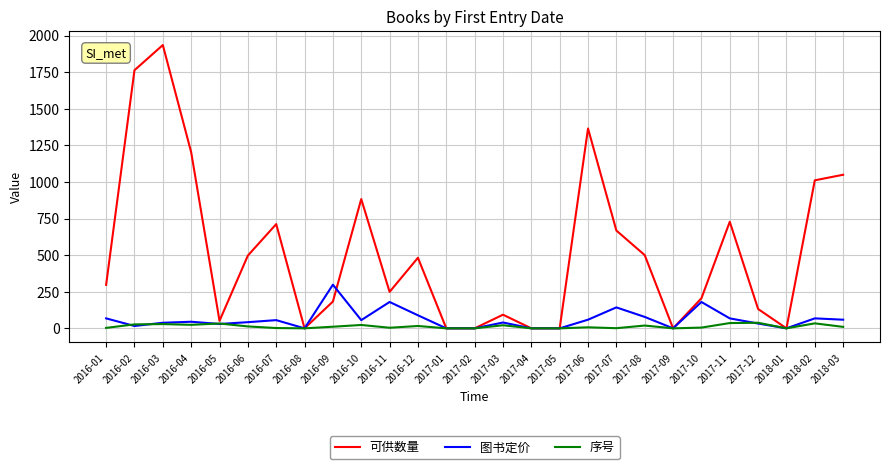

The value of 可供数量 at 2017-02 is -1295.3. True or false?

False